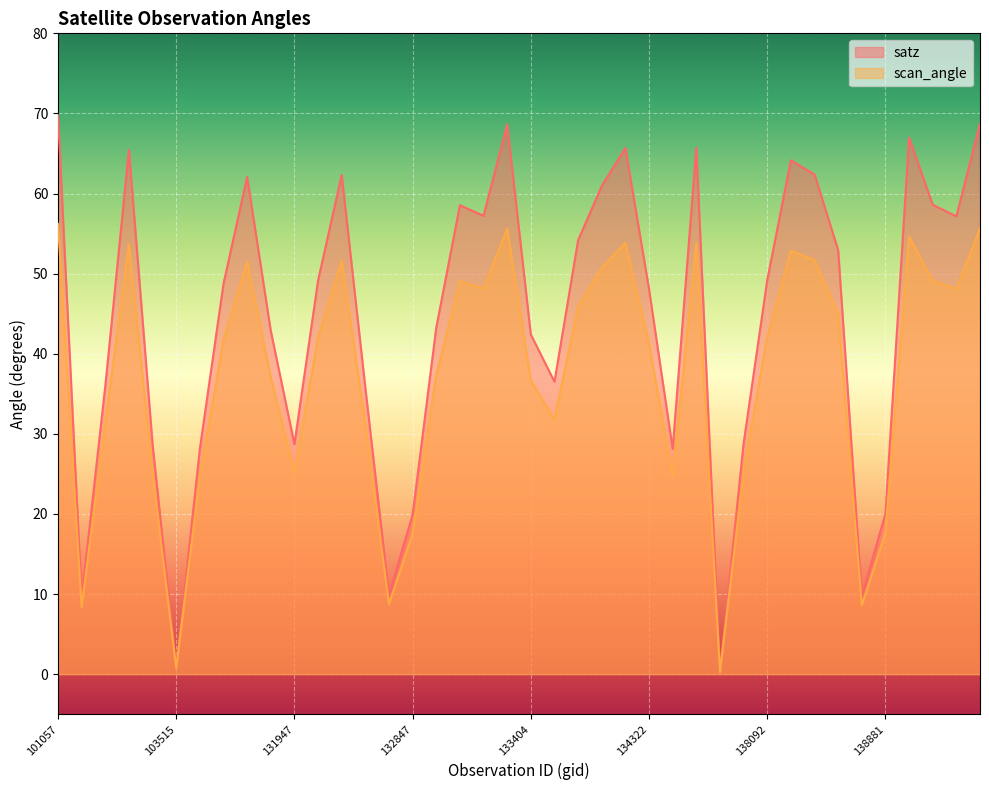

Which series has the largest total across all categories?

satz